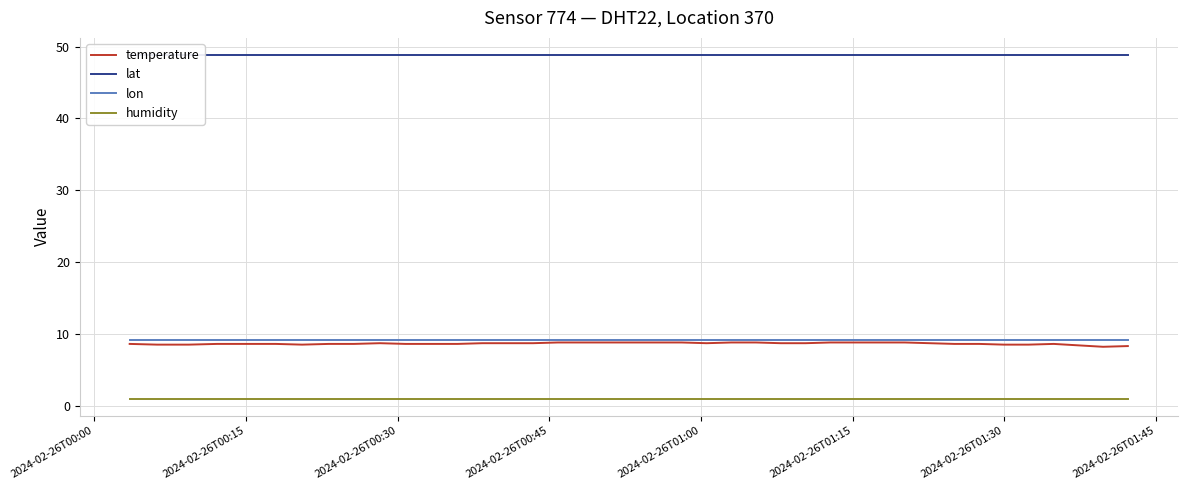

Which series has the largest total across all categories?

lat